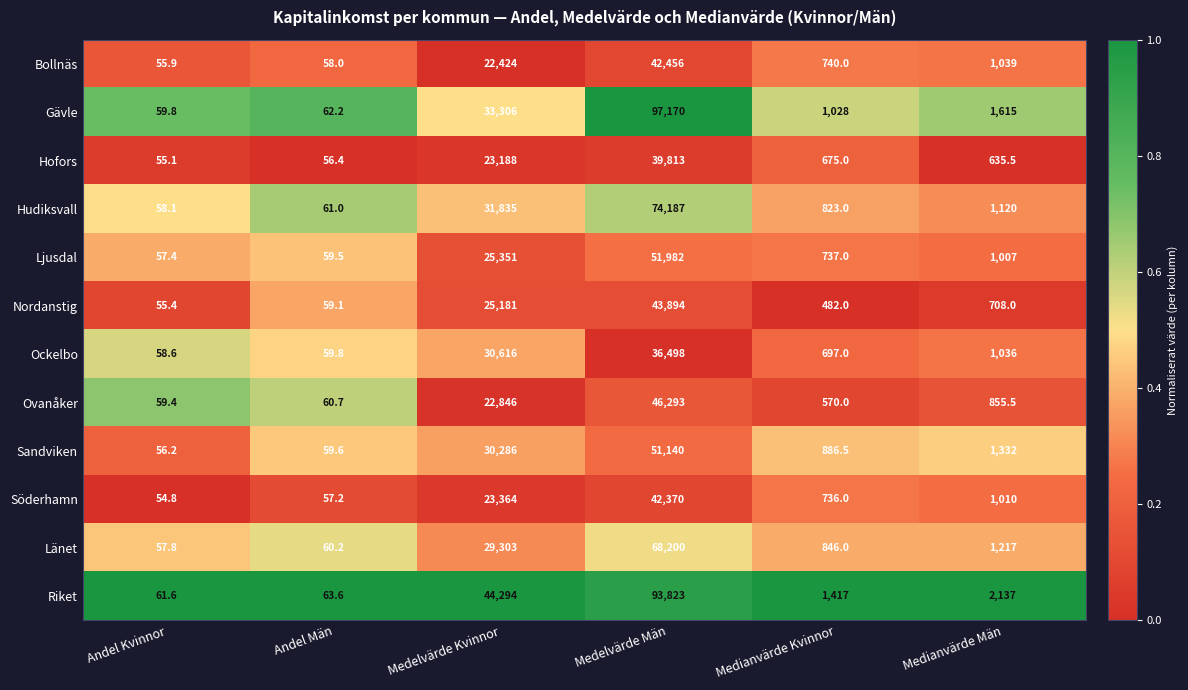

Which series changed the most between Andel Män and Medianvärde Män?

Riket